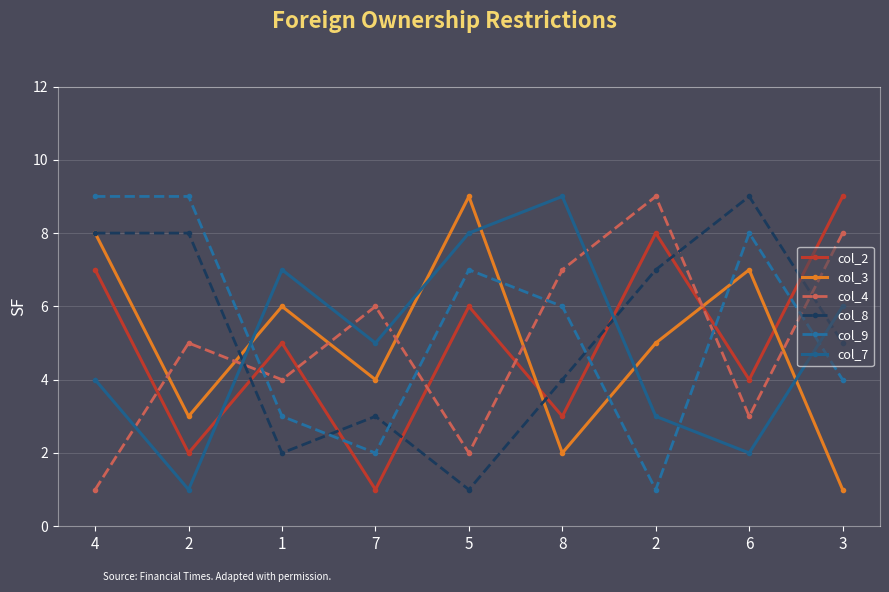

What are all the series names shown in the legend?

col_2, col_3, col_4, col_8, col_9, col_7